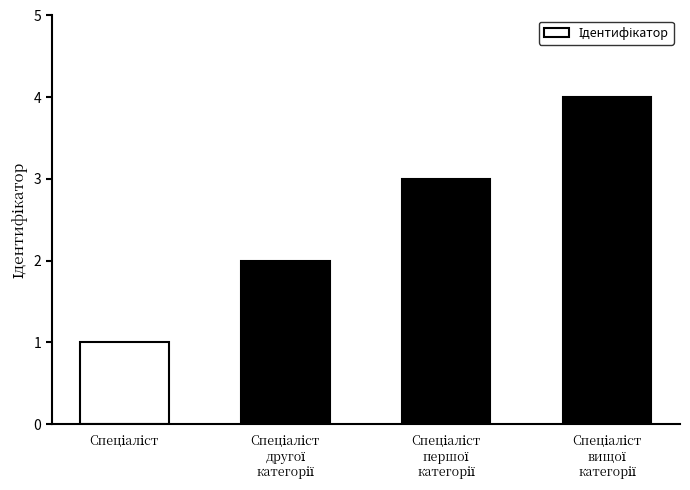

What is the sum of all values?

10